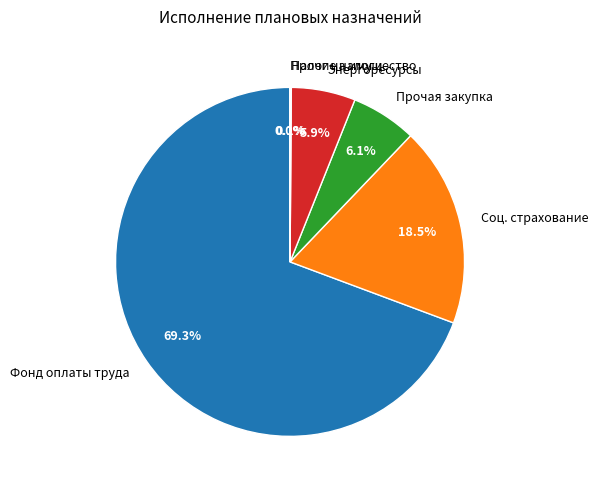

What percentage do Прочая закупка and Соц. страхование together represent?

24.6%